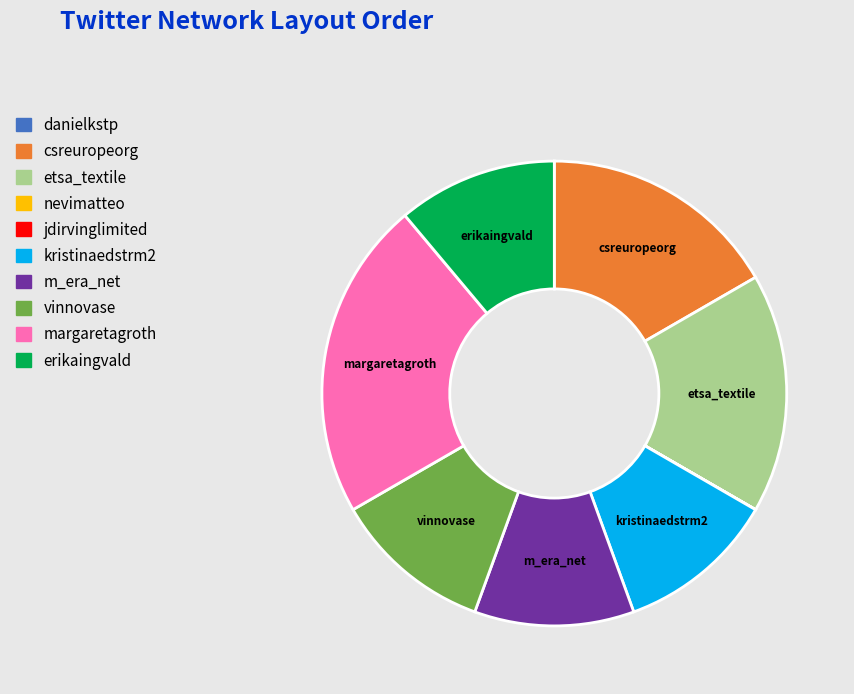

Does any single category account for the majority?

No